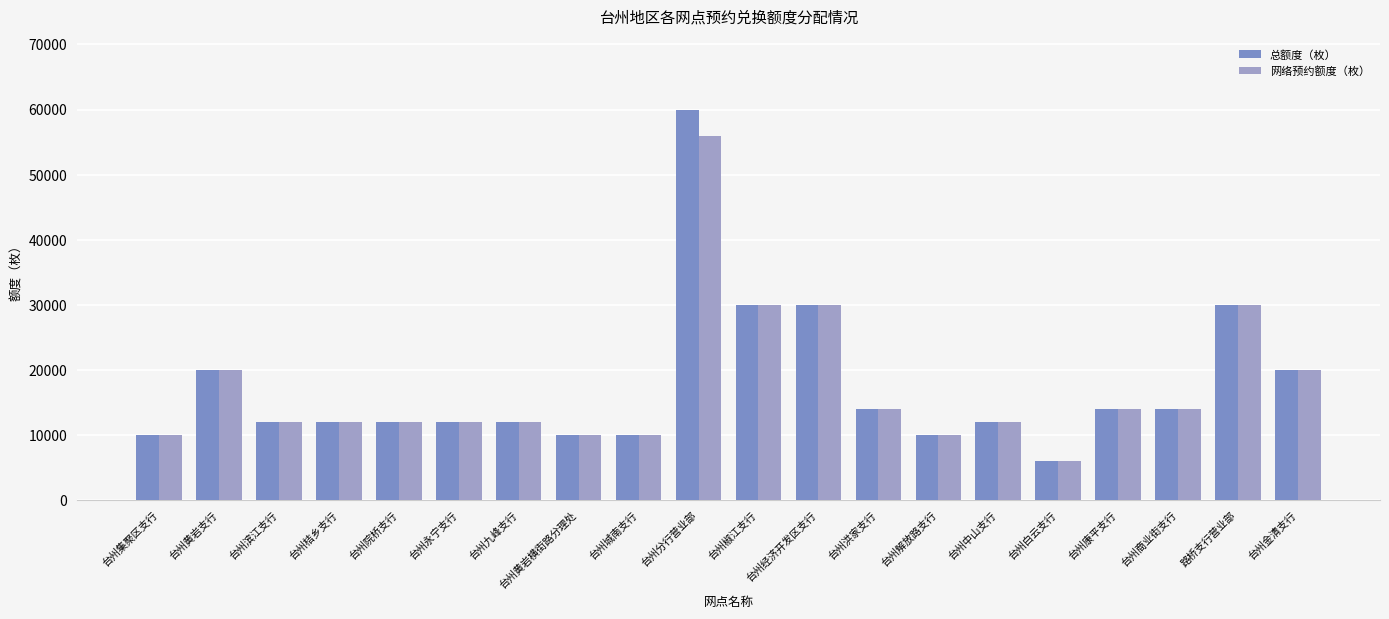

What is the sum of the 总额度（枚） values at 台州中山支行 and 台州椒江支行?

42000